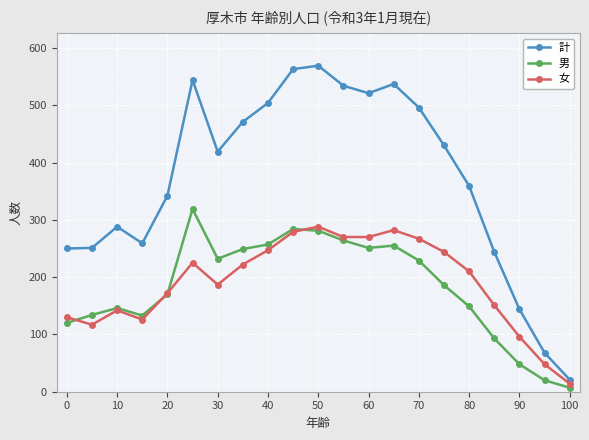

What is the minimum value shown in the chart?

7